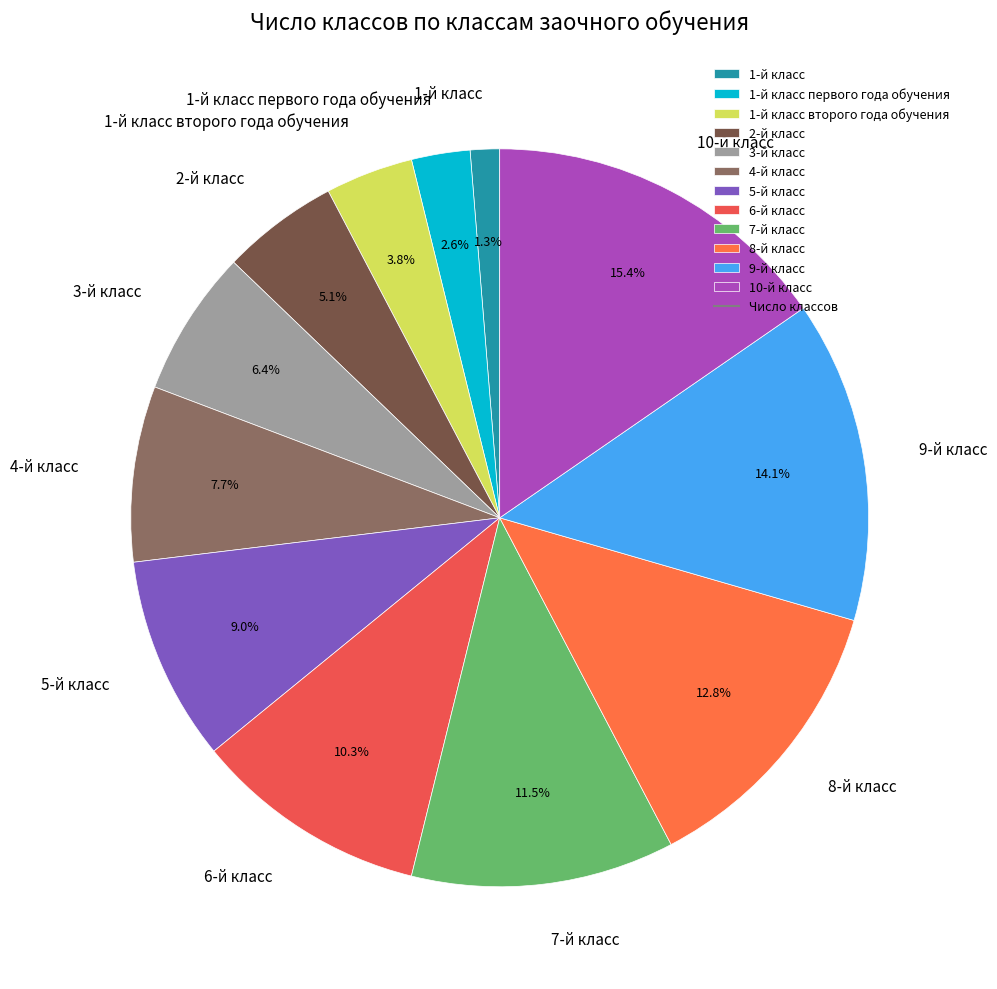

To the nearest percent, what percentage of the pie is 3-й класс?

6%